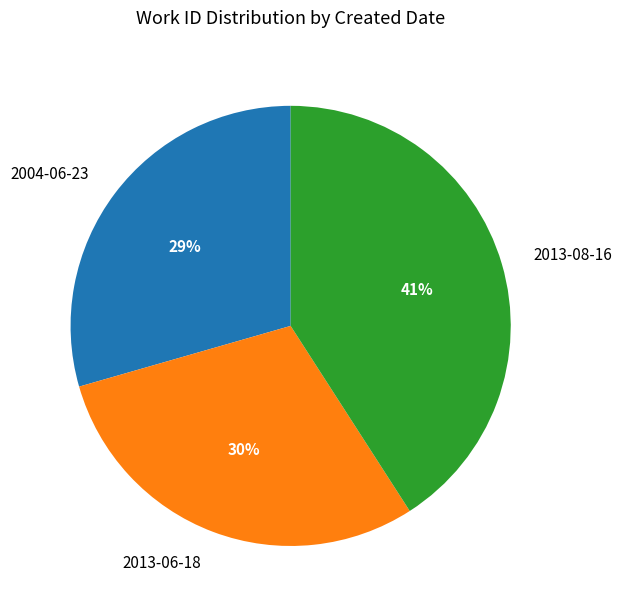

To the nearest percent, what is the combined percentage of 2013-06-18 and 2013-08-16?

71%